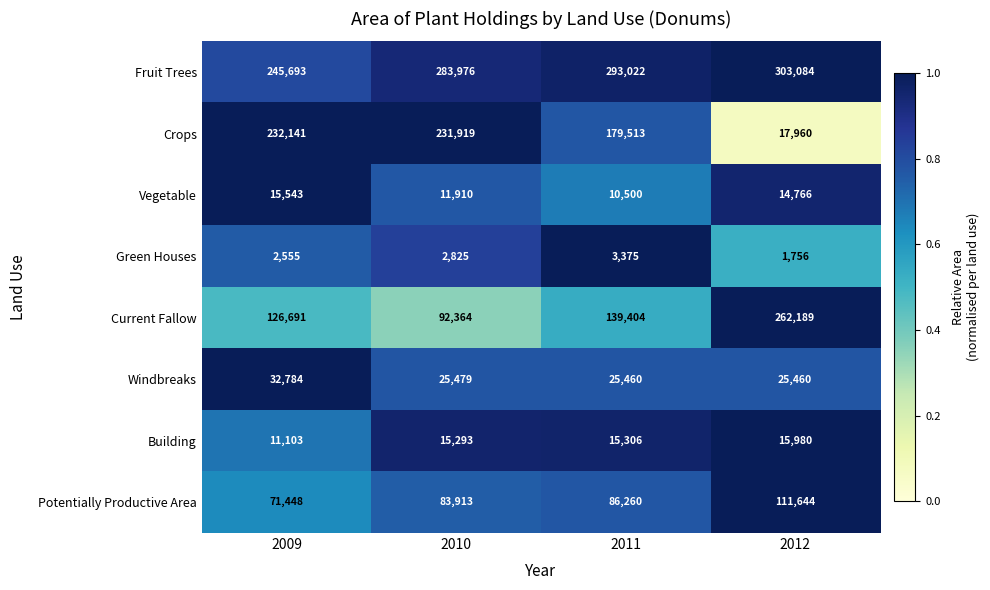

Which series changed the most between 2010 and 2011?

Crops